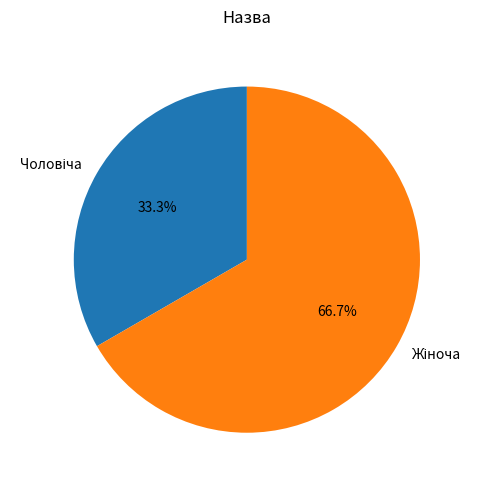

Is there a majority slice in this chart?

Yes